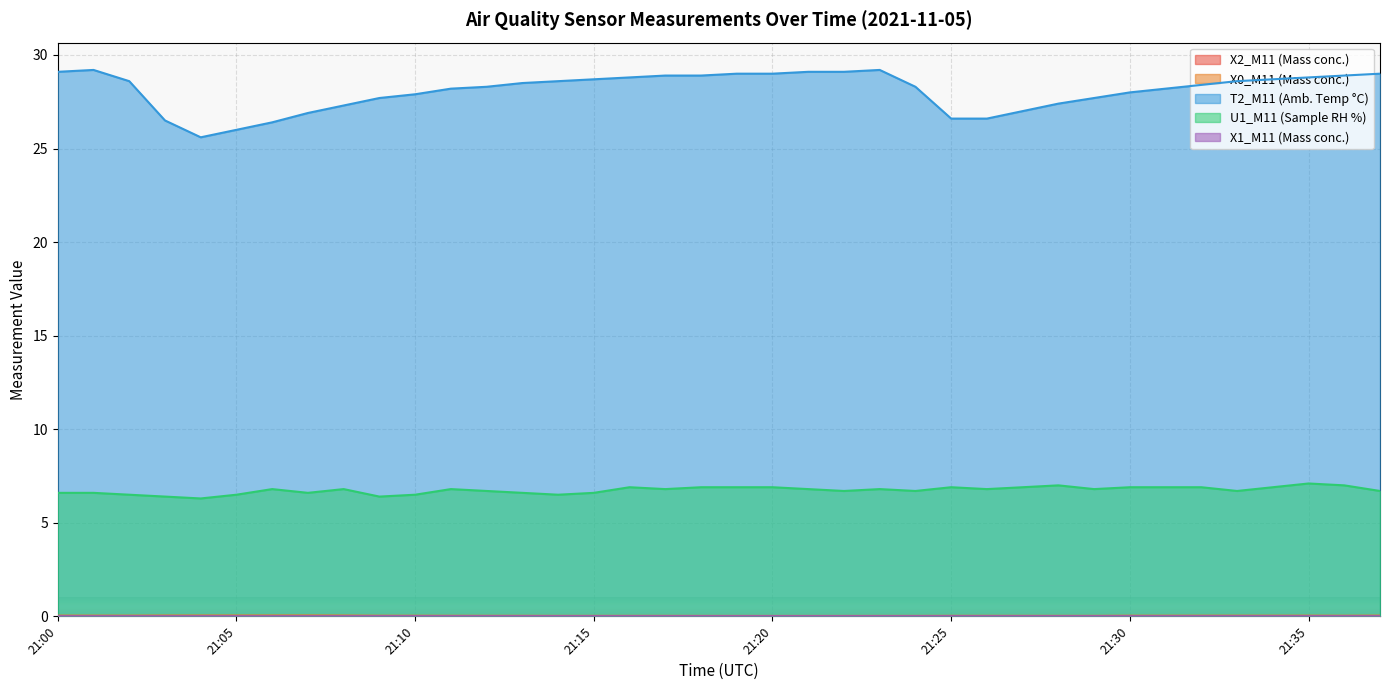

What value does the T2_M11 (Amb. Temp °C) series have at 21:13?

28.5